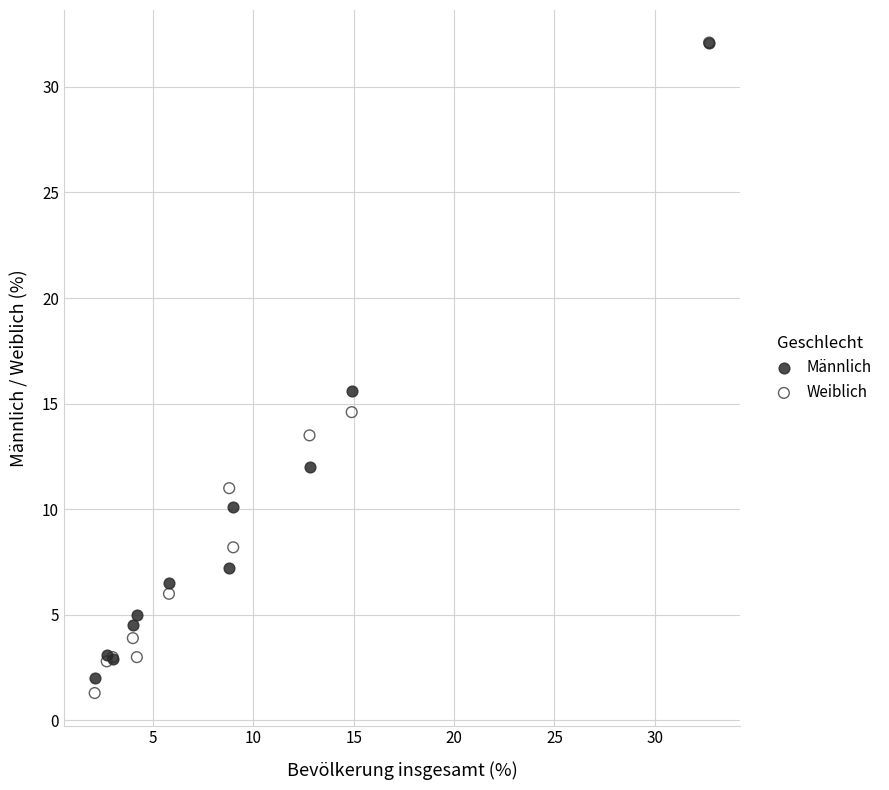

Across all series, what Y value is closest to 16?

15.6